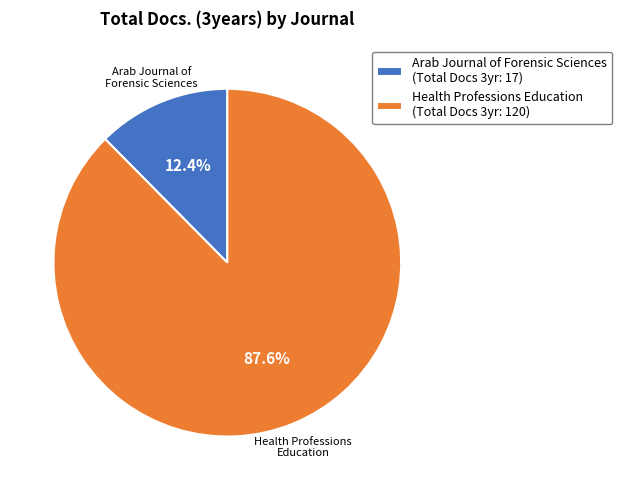

Between Arab Journal of Forensic Sciences (Total Docs 3yr: 17) and Health Professions Education (Total Docs 3yr: 120), which is larger?

Health Professions Education (Total Docs 3yr: 120)